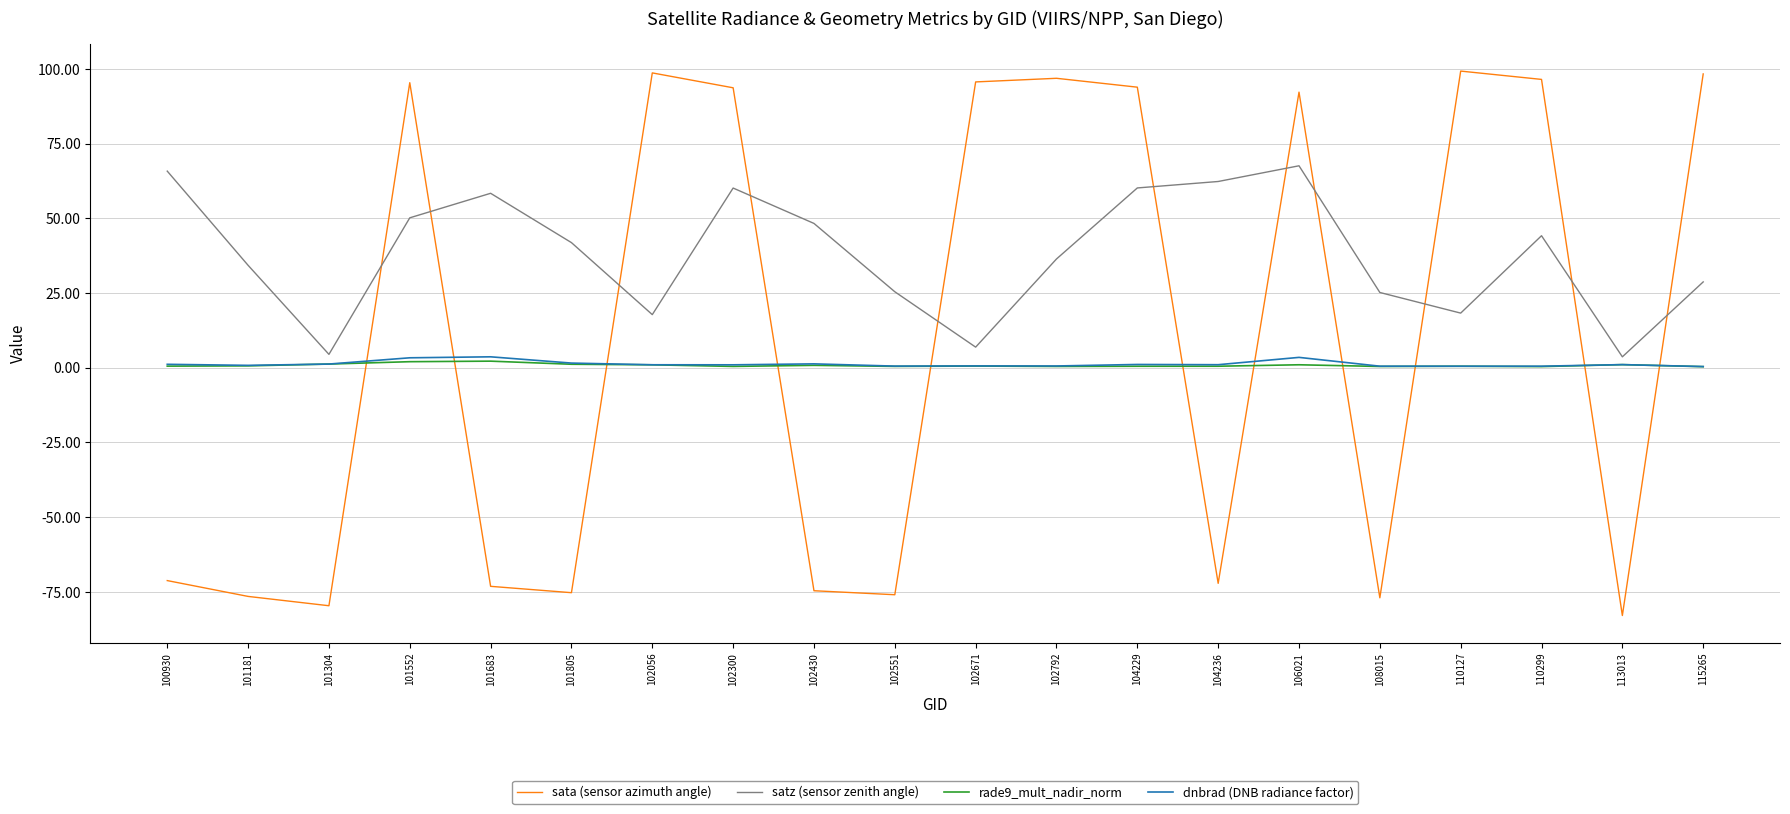

Between which two adjacent categories do sata (sensor azimuth angle) and dnbrad (DNB radiance factor) first intersect?

101304 and 101552